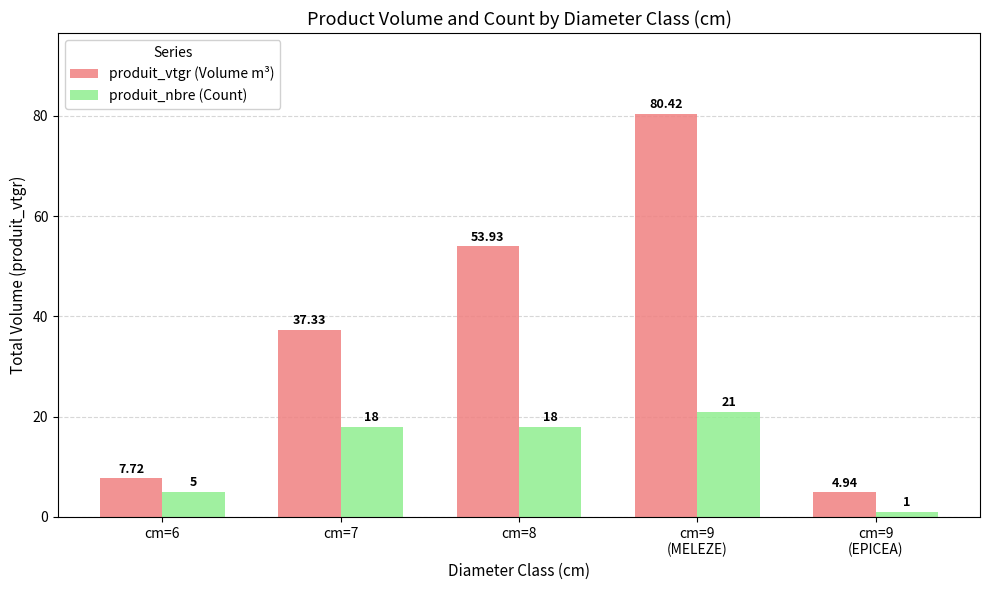

What is the average value of the produit_nbre (Count) series?

12.6